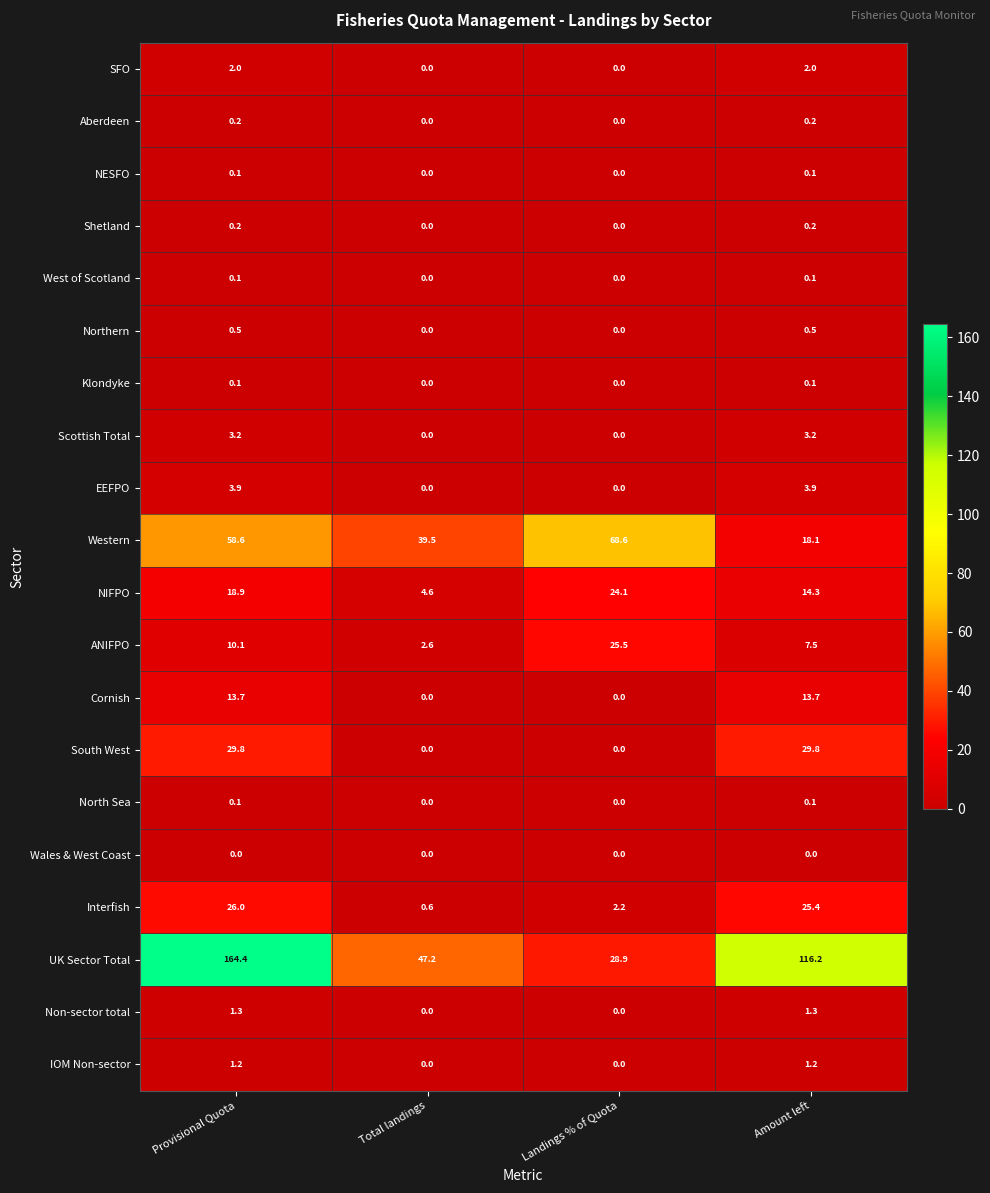

What is the maximum value shown in the chart?

164.4